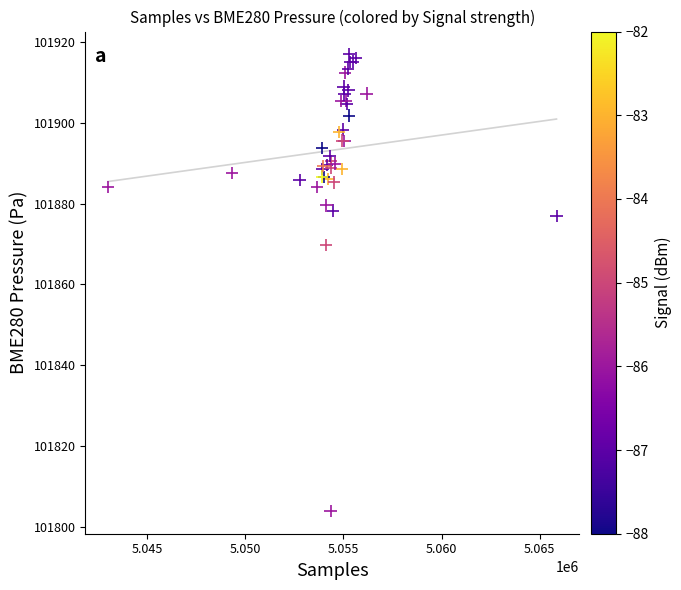

What Y value in the scatter plot is closest to 101860?

101869.8